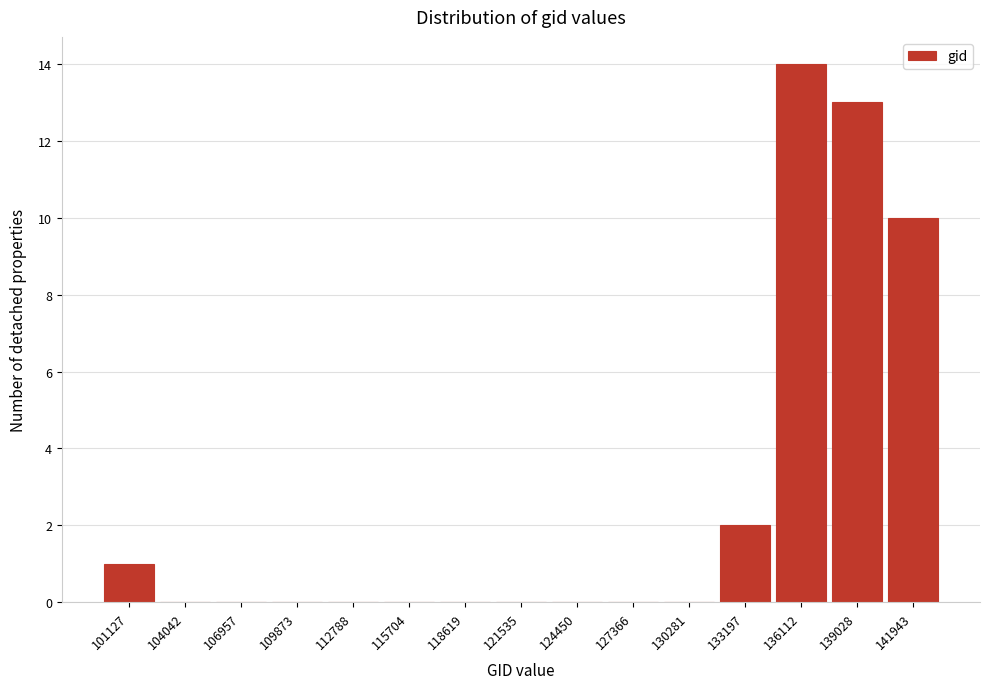

Reading left to right, what are all the values shown in this chart?

101127=1	104042=0	106957=0	109873=0	112788=0	115704=0	118619=0	121535=0	124450=0	127366=0	130281=0	133197=2	136112=14	139028=13	141943=10